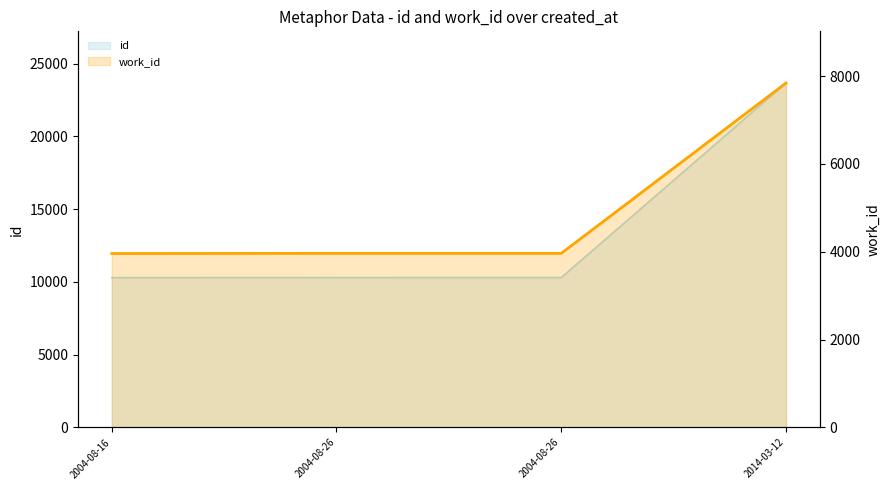

List the series in order of their overall mean, highest first.

id, work_id